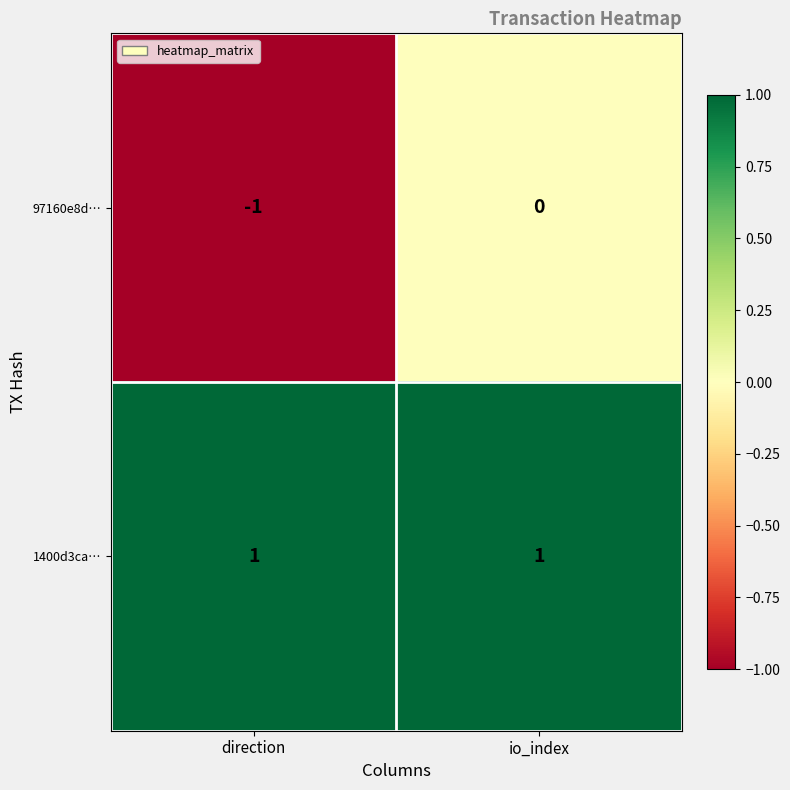

The value of 1400d3ca… at io_index is 0. True or false?

False